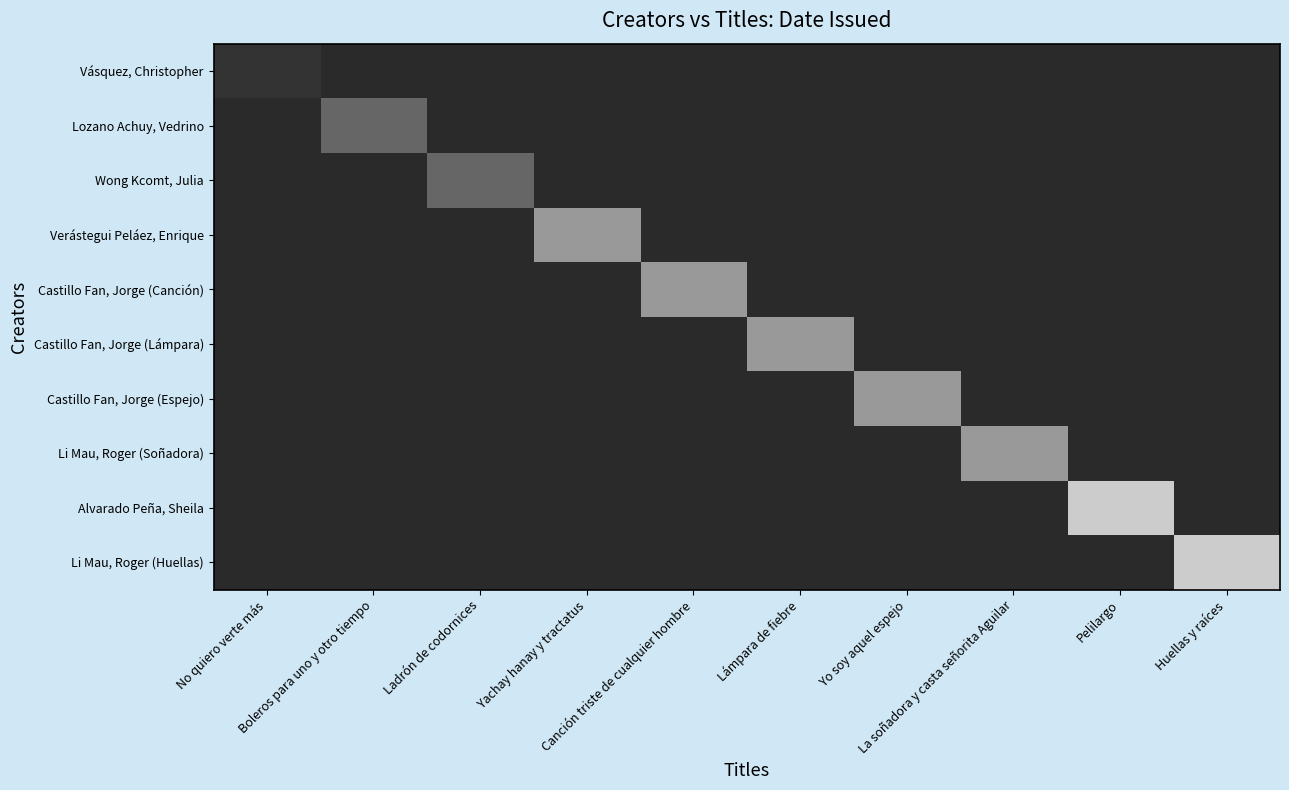

How many data points does each series have?

10